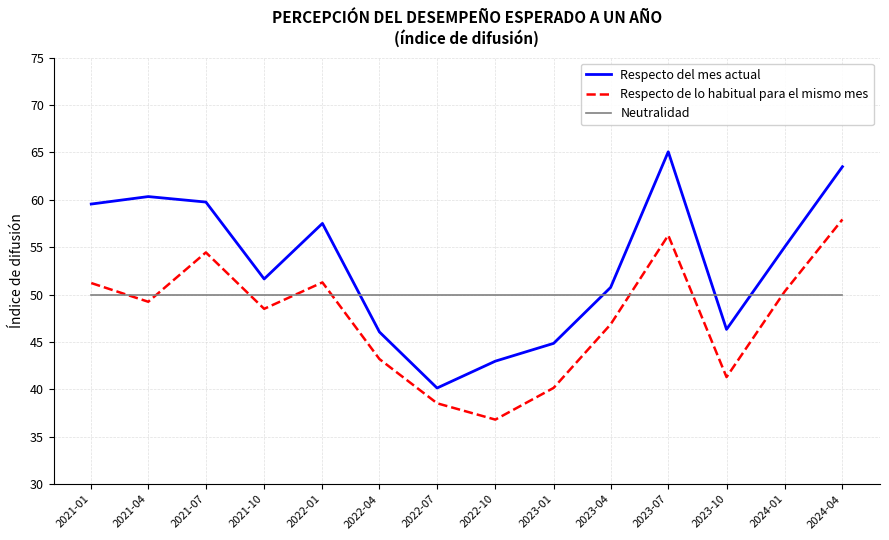

What is the spread (max minus min) of values at 2021-10?

3.2